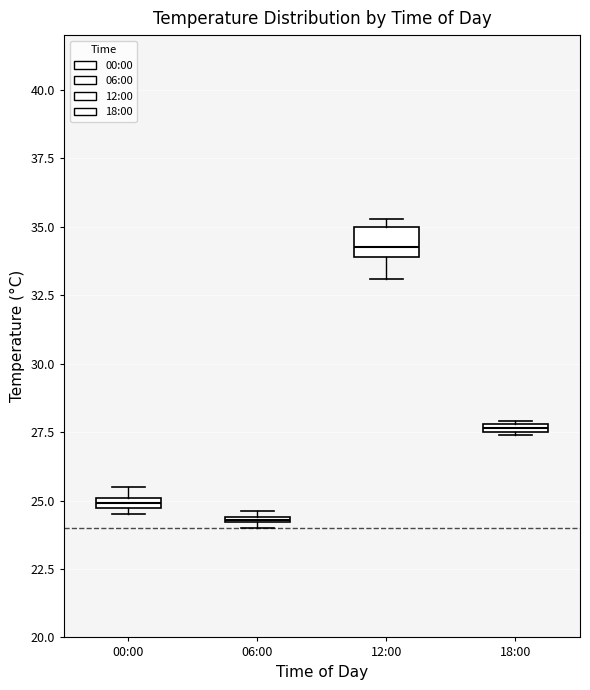

Which box has the highest median line?

12:00